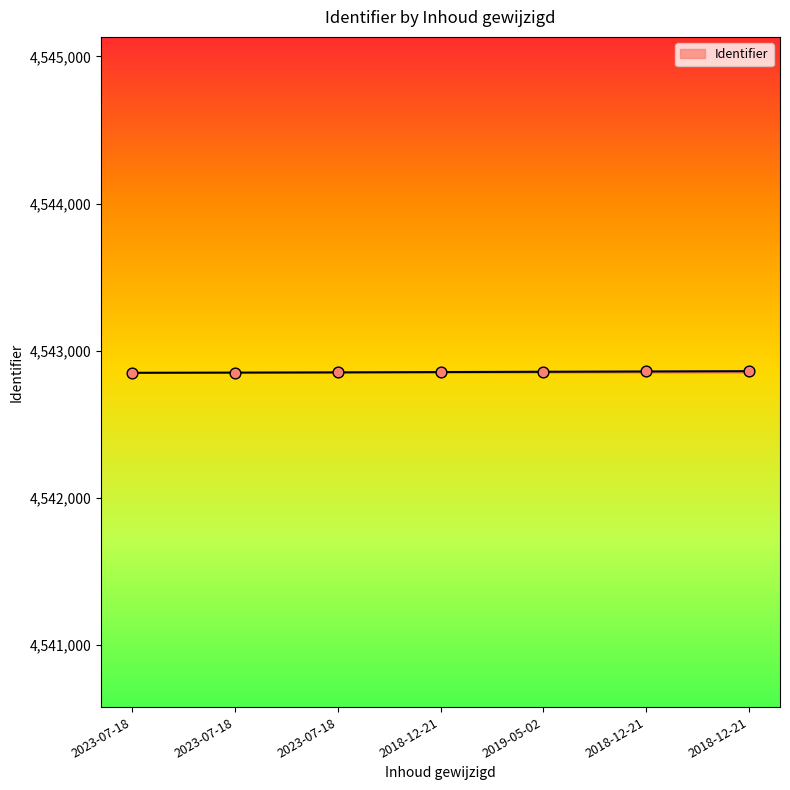

Which has a higher value, 2018-12-21 or 2018-12-21?

2018-12-21